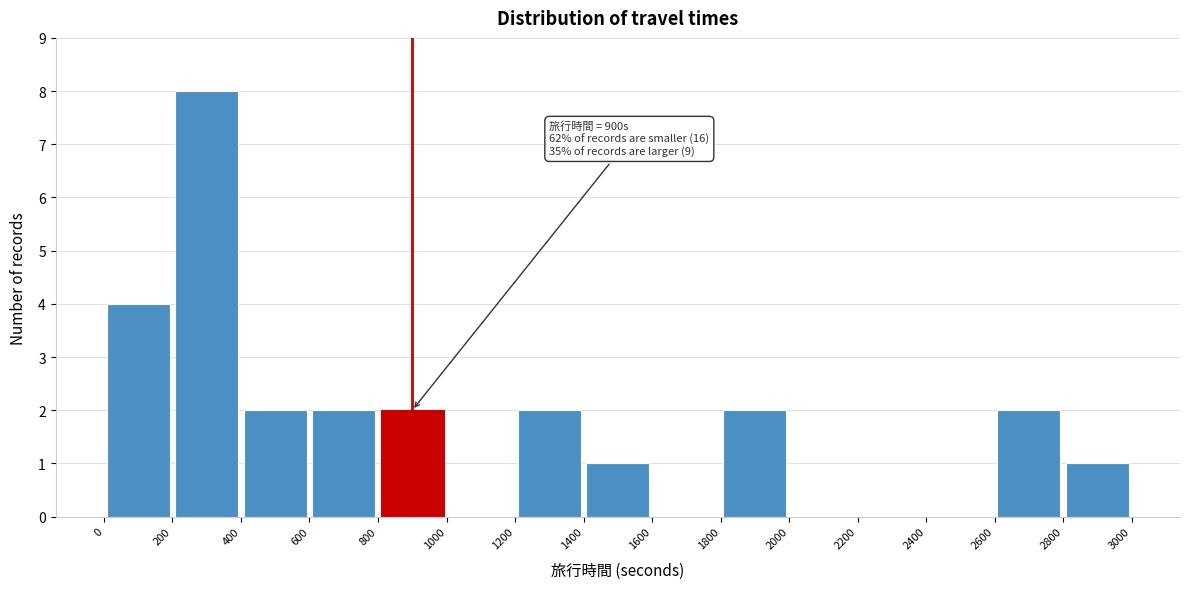

Over which range of the x-axis is the bar tallest?

200 to 400